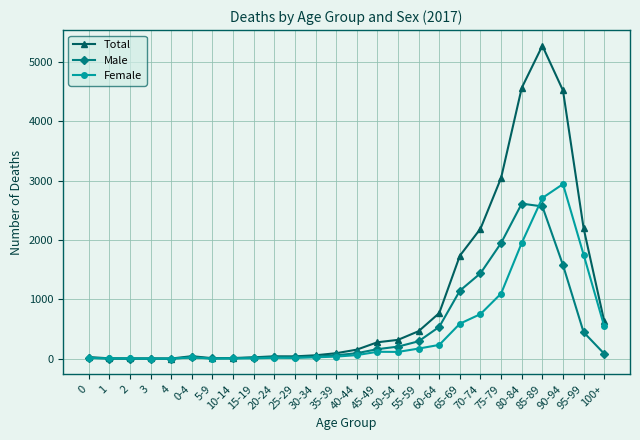

True or false: Male has more than 1 interior local peaks.

True